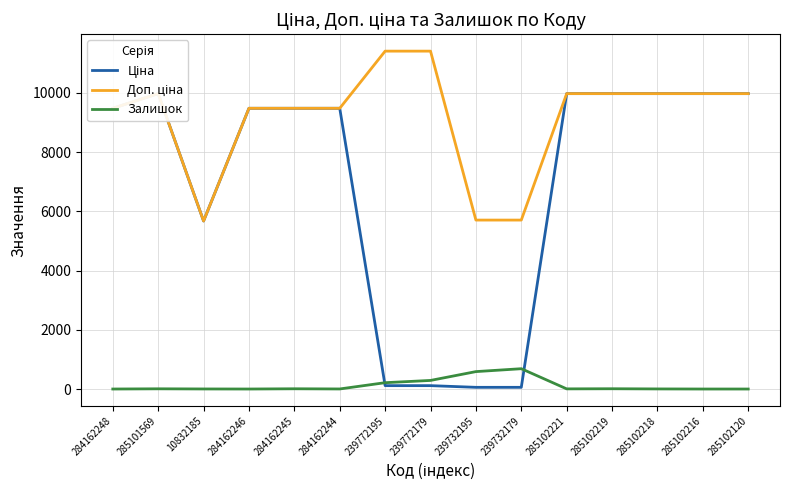

What is the difference between the highest and lowest values at 284162244?

9478.1